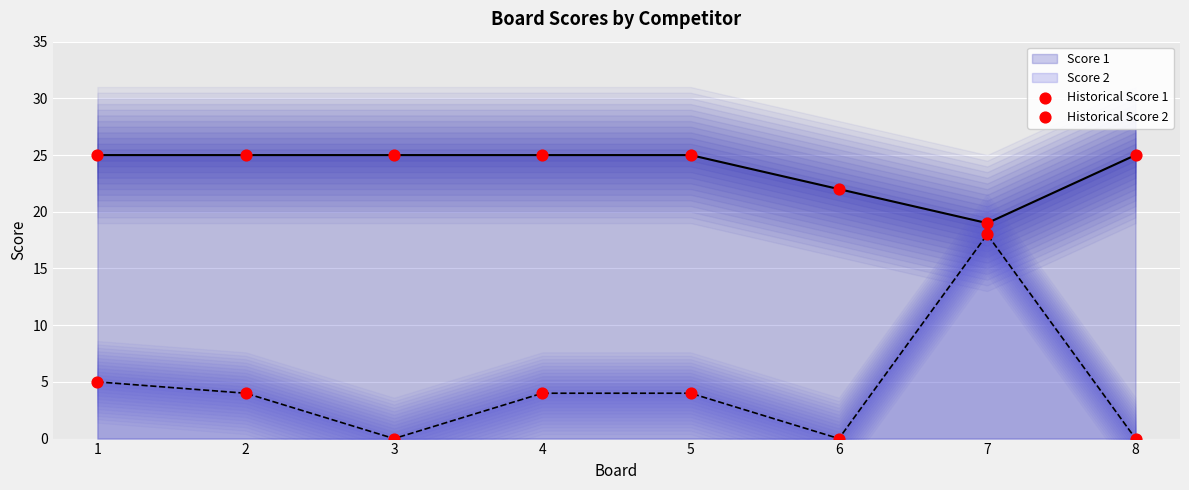

True or false: Score 2 and Score 1 cross at least once.

False